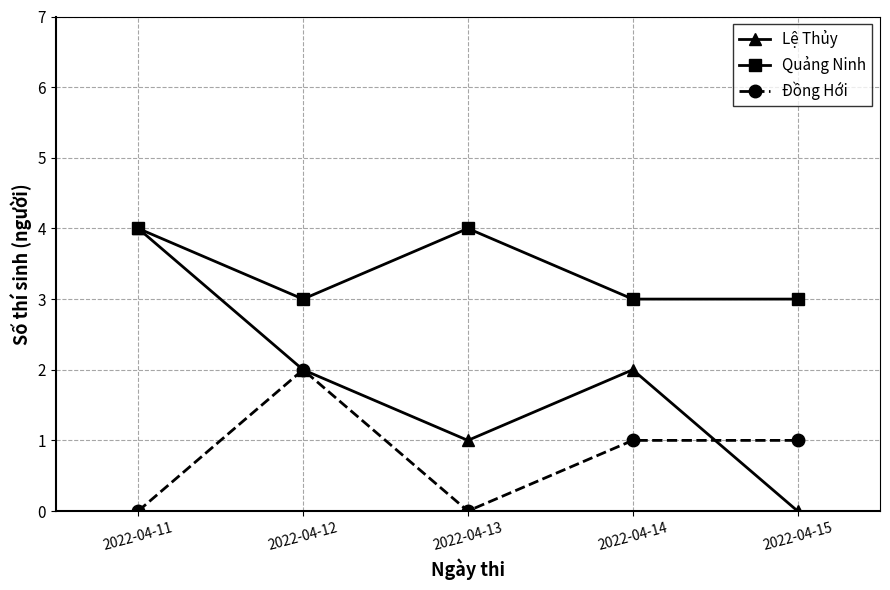

Reading right to left, what are all the values shown in this chart?

Lệ Thủy: 0	2	1	2	4
Quảng Ninh: 3	3	4	3	4
Đồng Hới: 1	1	0	2	0